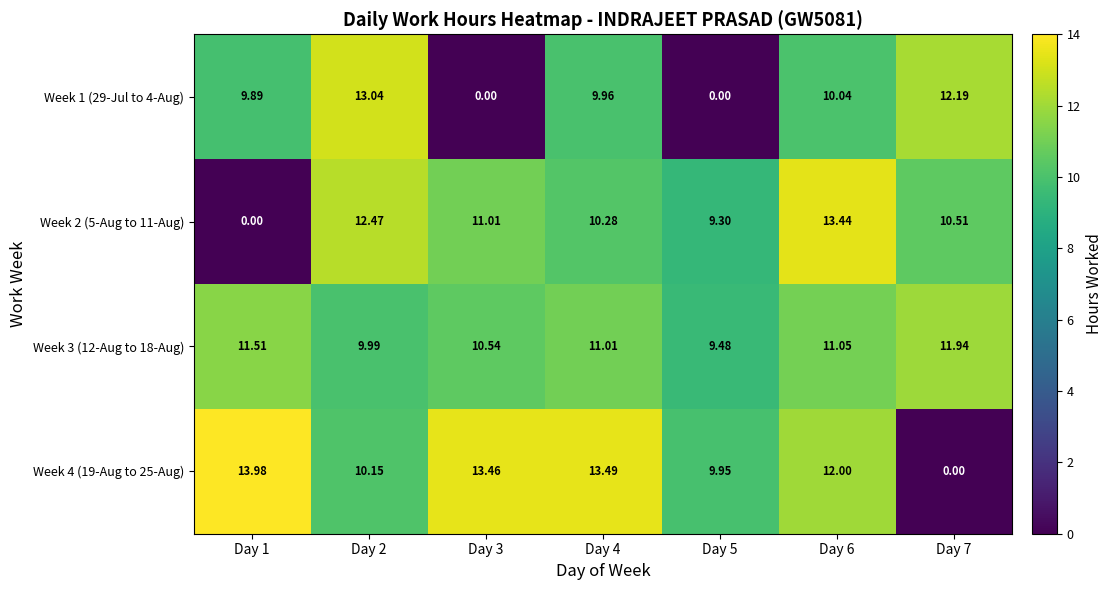

What is the greatest value displayed?

14.0